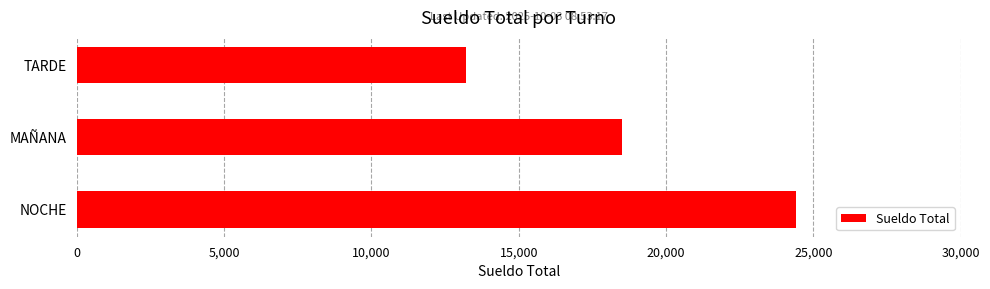

What is the sum of all values?

56100